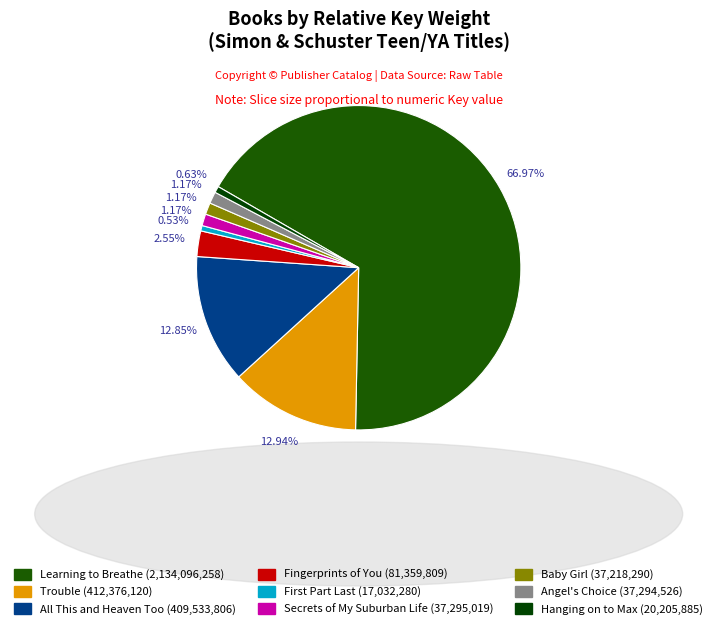

Count the number of slices in the pie.

9